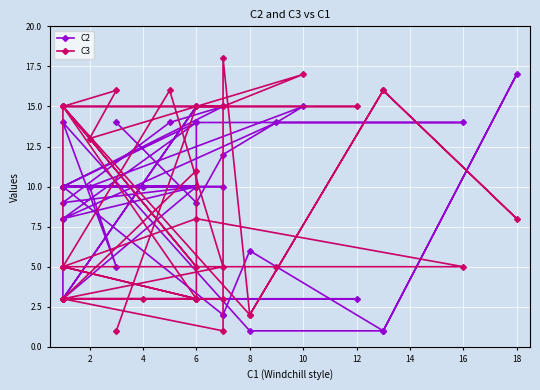

The C2 series shows 4 at 30. True or false?

False